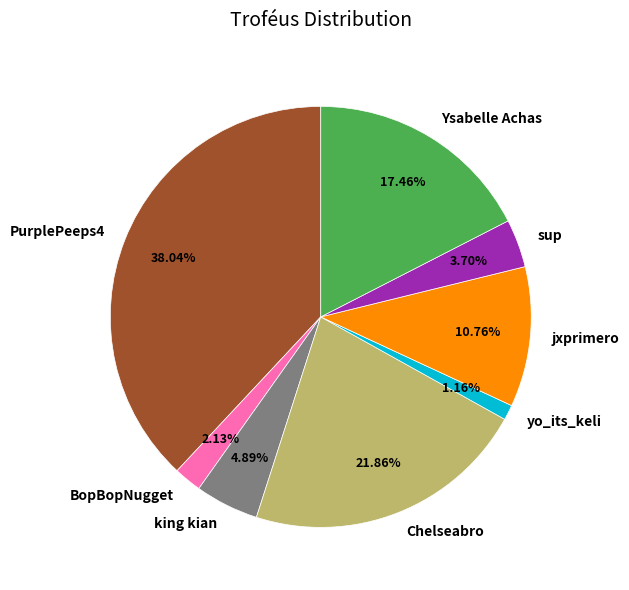

What is the smallest slice in the pie chart?

yo_its_keli